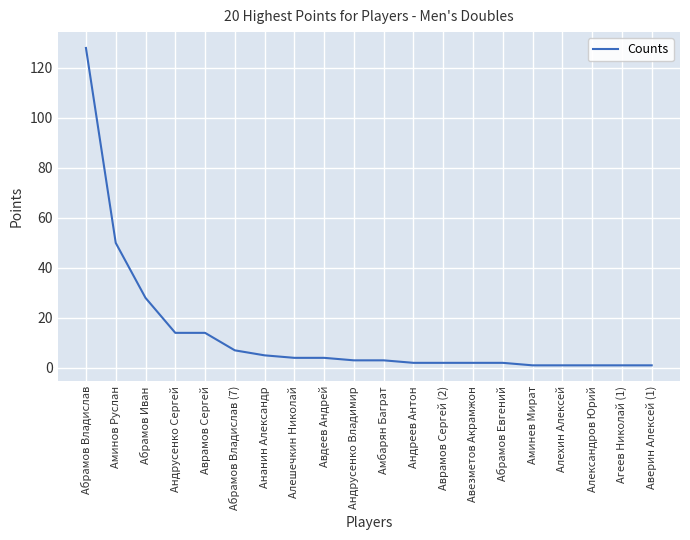

Where does the data first go above 3?

Абрамов Владислав